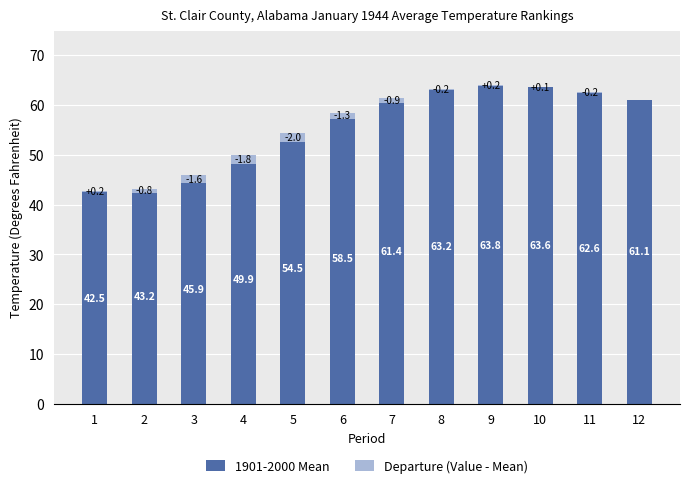

At which category does the chart reach its peak across all series?

9